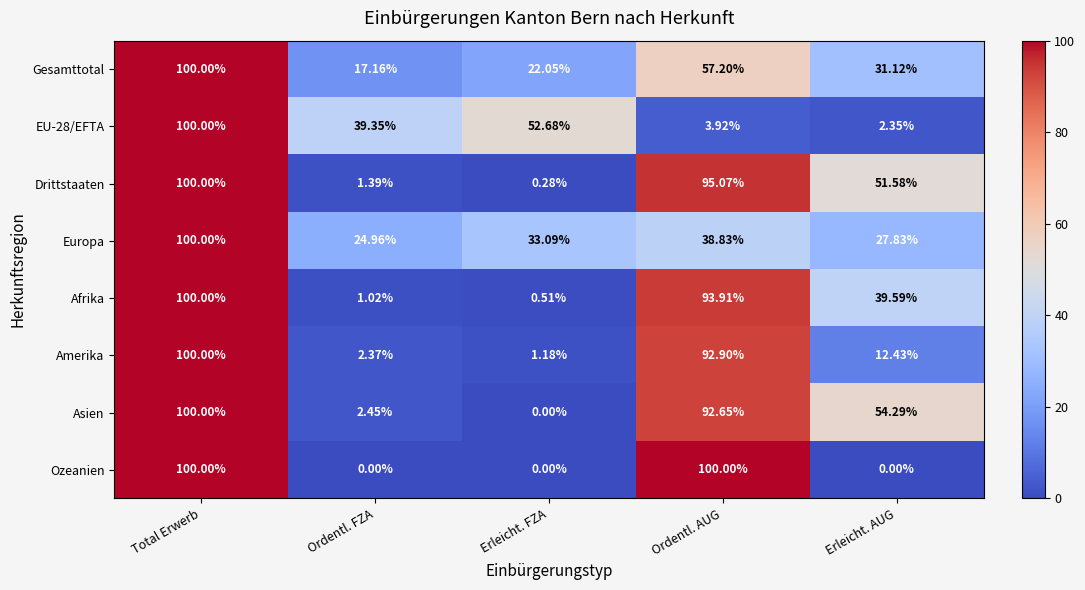

Between Erleicht. FZA and Ordentl. AUG, which series saw the biggest shift?

Ozeanien